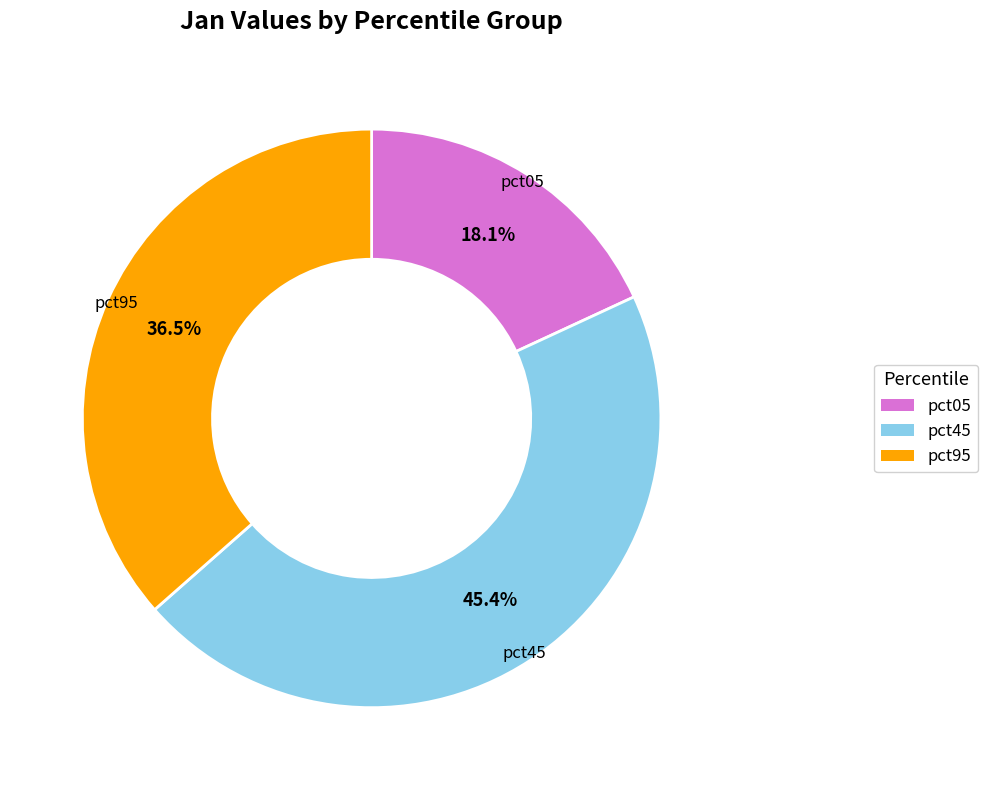

Rank the categories by value from highest to lowest.

pct45, pct95, pct05